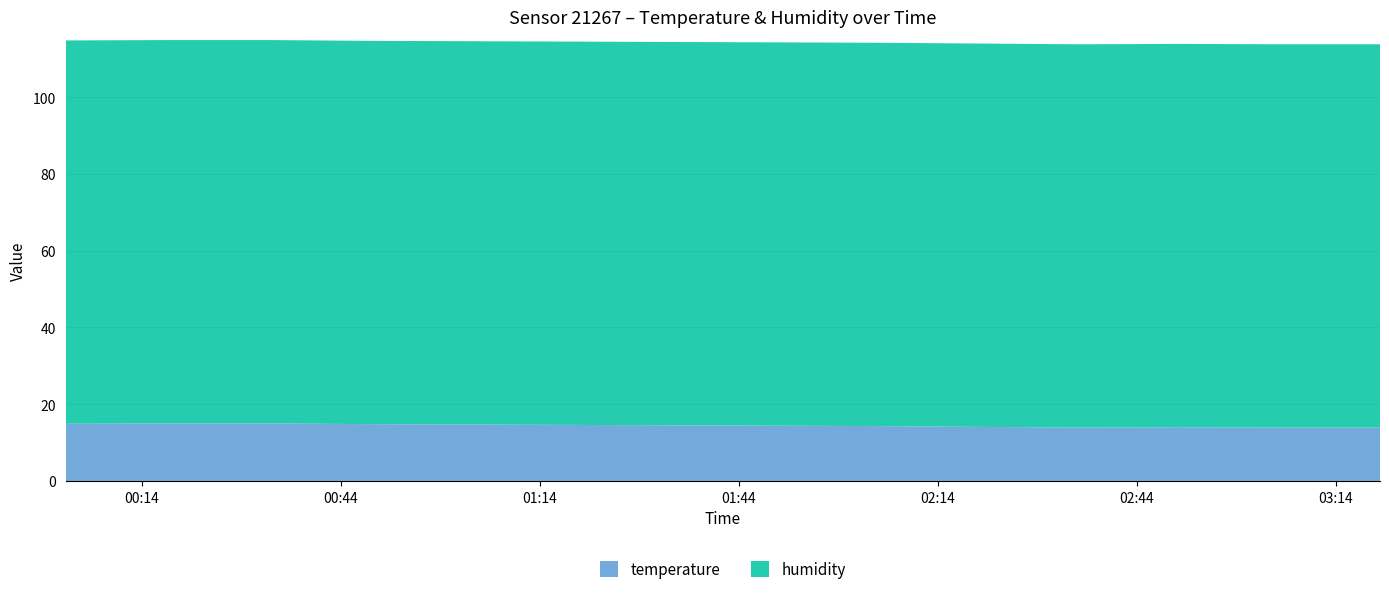

Reading left to right, list all the values displayed in this chart.

temperature: 2023-06-14T00:02:29=14.9	2023-06-14T00:17:48=15.0	2023-06-14T00:32:59=15.0	2023-06-14T00:48:11=14.8	2023-06-14T01:03:25=14.7	2023-06-14T01:18:52=14.6	2023-06-14T01:34:07=14.5	2023-06-14T01:49:23=14.4	2023-06-14T02:04:34=14.3	2023-06-14T02:19:44=14.1	2023-06-14T02:35:05=13.9	2023-06-14T02:50:16=14.0	2023-06-14T03:05:28=13.9	2023-06-14T03:20:39=13.9
humidity: 2023-06-14T00:02:29=99.9	2023-06-14T00:17:48=99.9	2023-06-14T00:32:59=99.9	2023-06-14T00:48:11=99.9	2023-06-14T01:03:25=99.9	2023-06-14T01:18:52=99.9	2023-06-14T01:34:07=99.9	2023-06-14T01:49:23=99.9	2023-06-14T02:04:34=99.9	2023-06-14T02:19:44=99.9	2023-06-14T02:35:05=99.9	2023-06-14T02:50:16=99.9	2023-06-14T03:05:28=99.9	2023-06-14T03:20:39=99.9